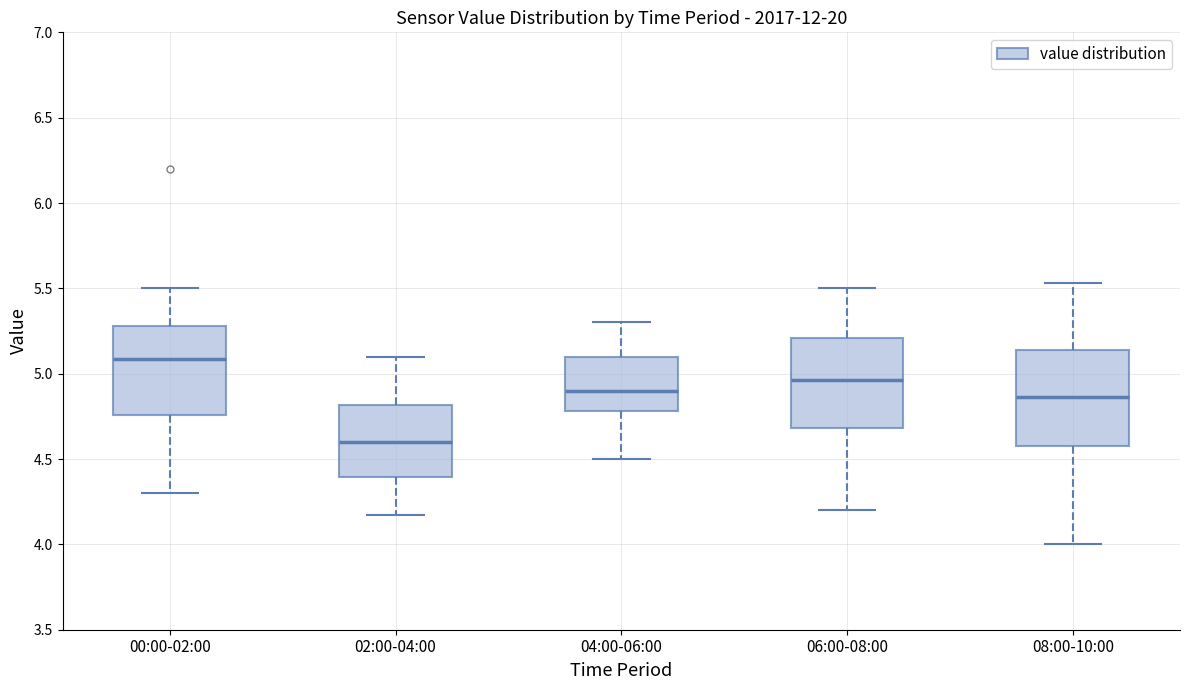

Reading left to right, transcribe this box plot: for each box, give where its median line is, the range the box spans, and where its two whiskers end, as read against the y-axis. The values are not printed on the chart, so give them approximately, as read against the axis.

00:00-02:00: median 5.10, box 4.75 to 5.30, whiskers 4.30 to 5.50
02:00-04:00: median 4.60, box 4.40 to 4.80, whiskers 4.15 to 5.10
04:00-06:00: median 4.90, box 4.80 to 5.10, whiskers 4.50 to 5.30
06:00-08:00: median 4.95, box 4.70 to 5.20, whiskers 4.20 to 5.50
08:00-10:00: median 4.85, box 4.60 to 5.15, whiskers 4.00 to 5.55